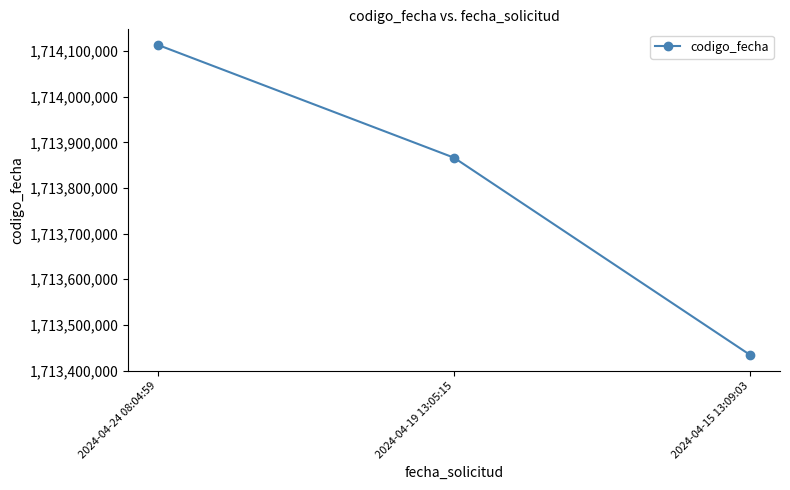

Reading left to right, what are all the values shown in this chart?

2024-04-24 08:04:59=1714113608	2024-04-19 13:05:15=1713866283	2024-04-15 13:09:03=1713433798